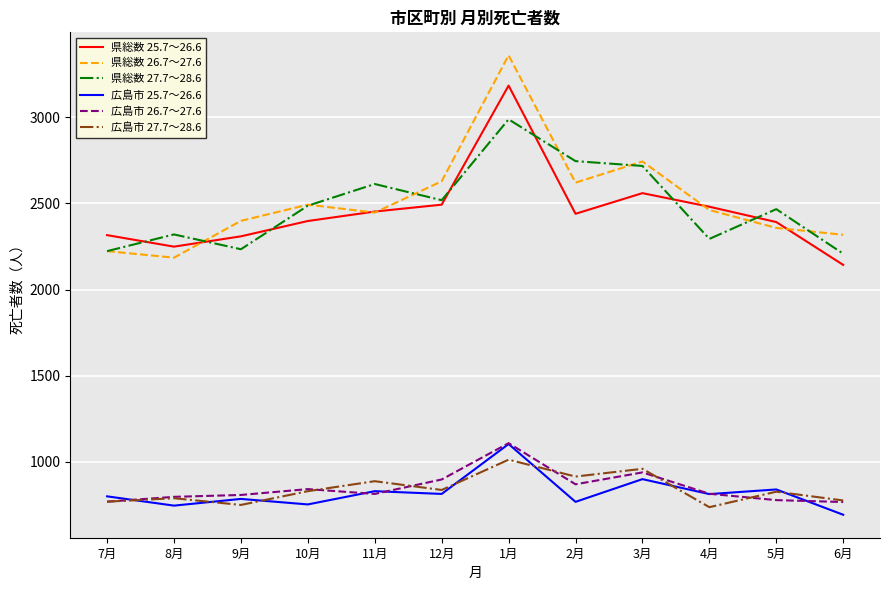

What is the sum of the 県総数 25.7～26.6 values at 3月 and 10月?

4958